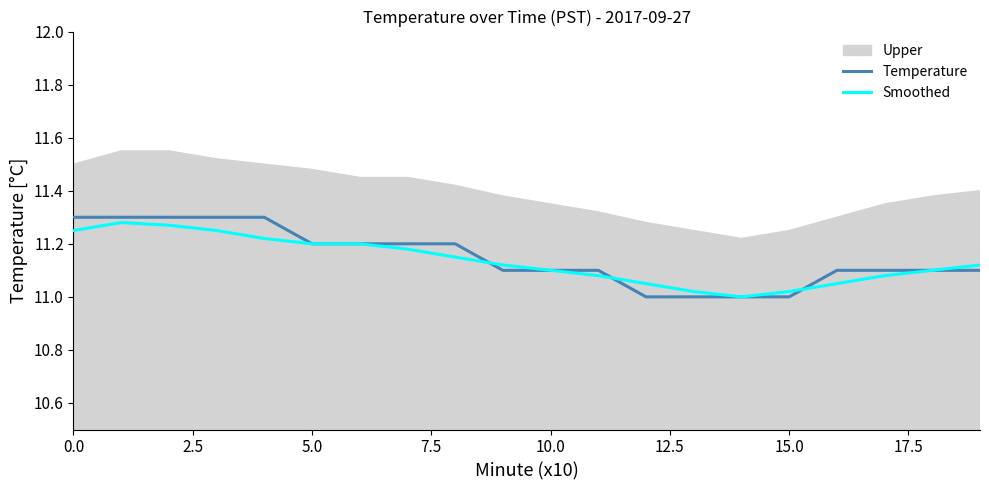

Which series has the widest spread of values?

Temperature